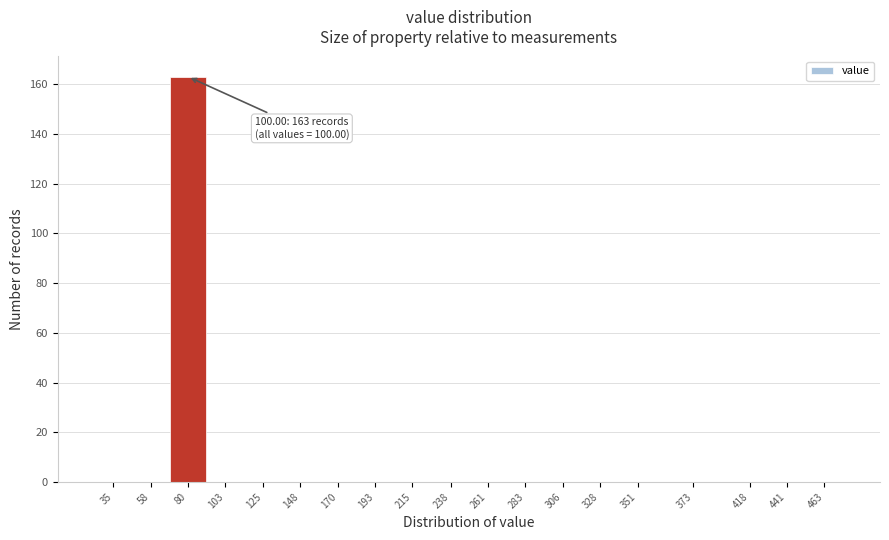

Reading right to left, transcribe all the data shown in this chart.

463=0	441=0	418=0	373=0	351=0	328=0	306=0	283=0	261=0	238=0	215=0	193=0	170=0	148=0	125=0	103=0	80=163	58=0	35=0